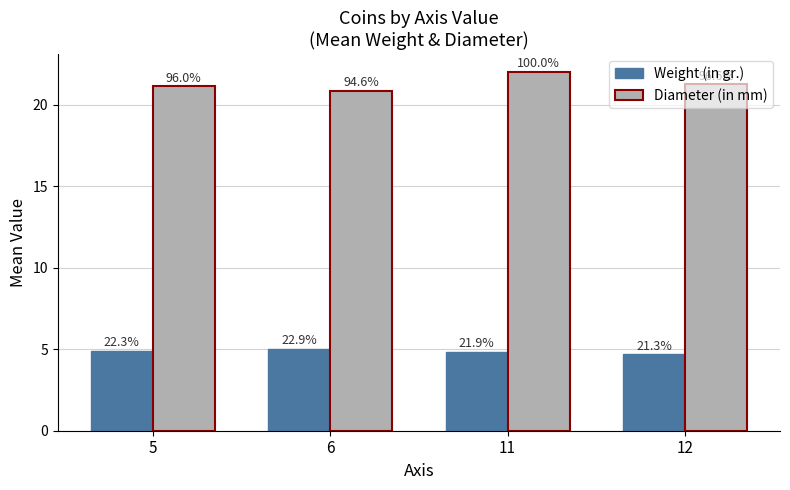

What is the value of the Weight (in gr.) bar at the 4th from the left?

4.7